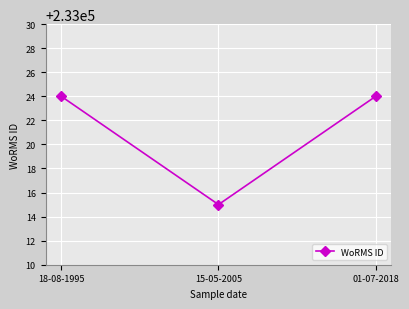

What is the ratio of the value at 01-07-2018 to the value at 18-08-1995?

1.0